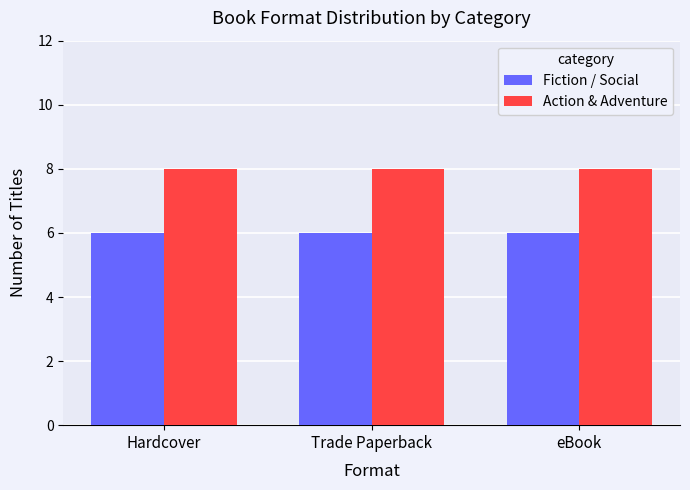

What is the maximum value shown in the chart?

8